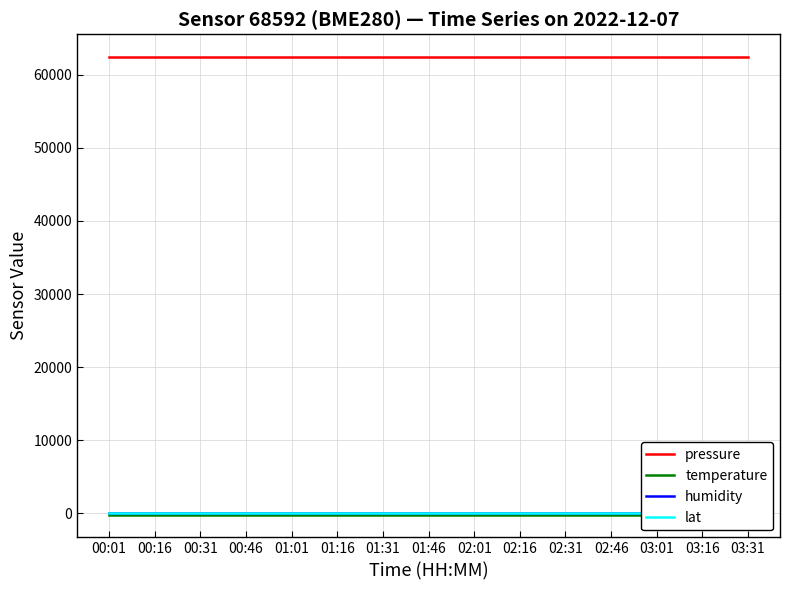

Is it true that temperature equals -147.2 at 00:01?

True